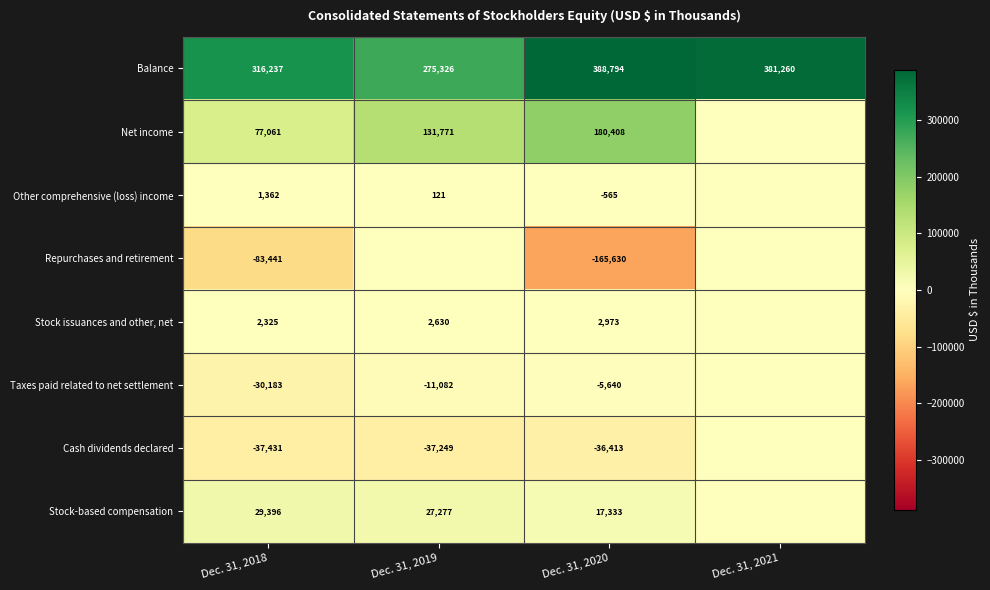

How many categories are shown in the chart?

4